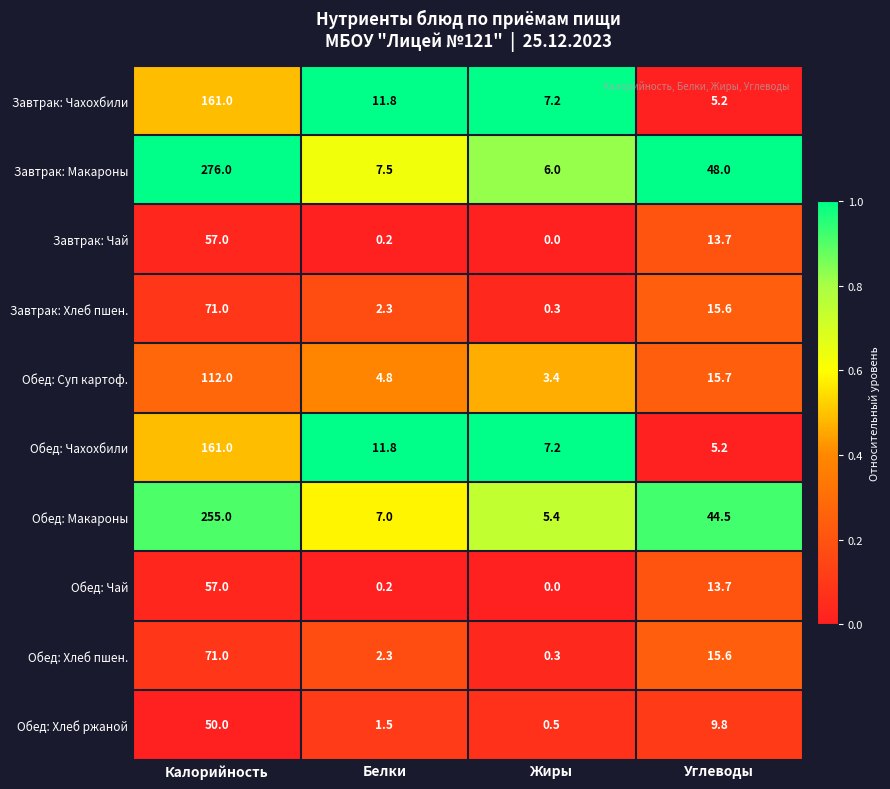

How many data points does each series have?

4